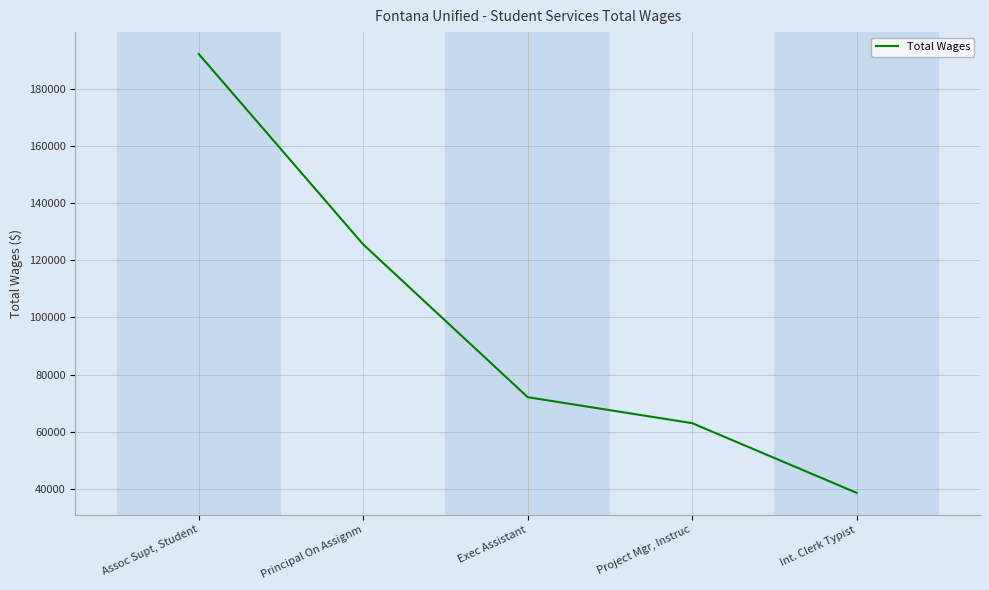

Which has a higher value, Principal On Assignm or Assoc Supt, Student?

Assoc Supt, Student